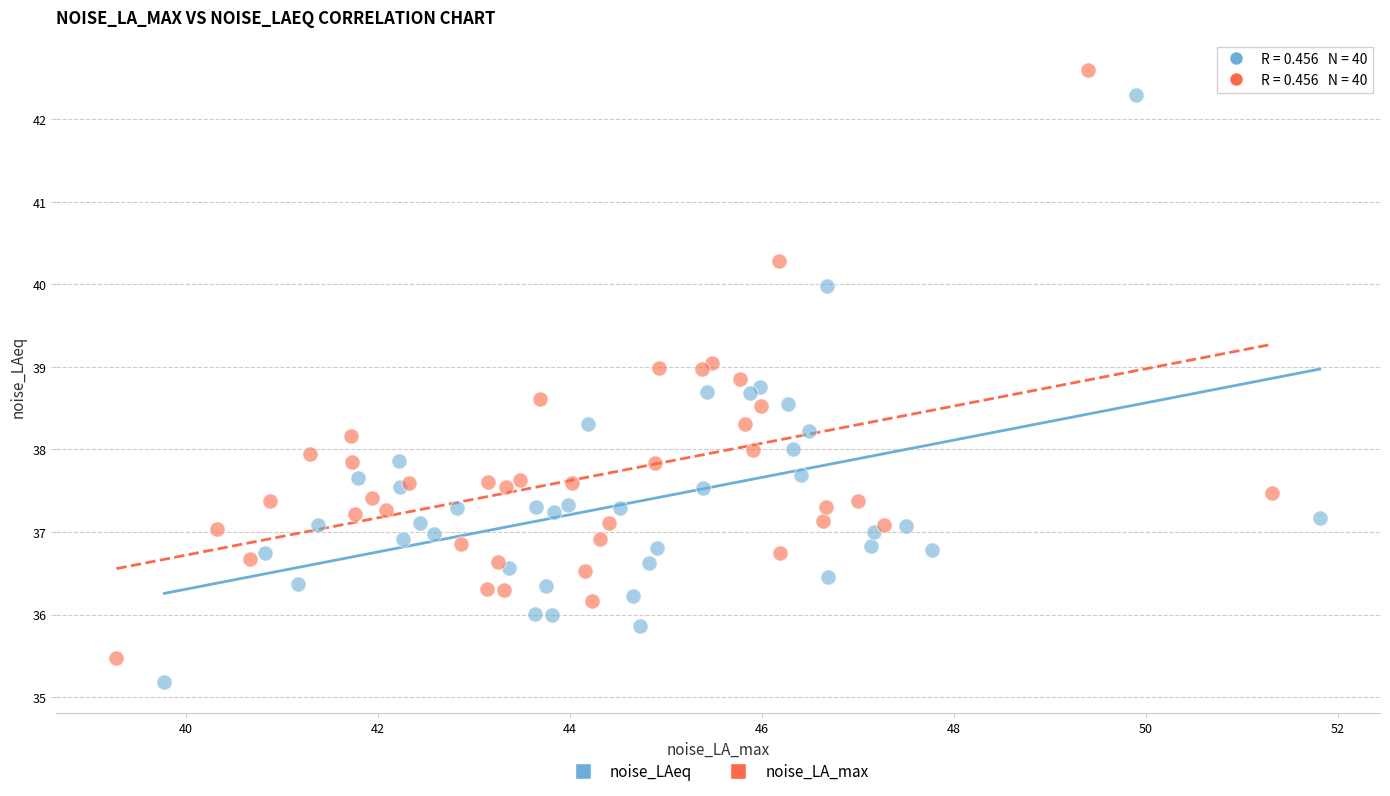

What are all the series names shown in the legend?

noise_LAeq, noise_LA_max